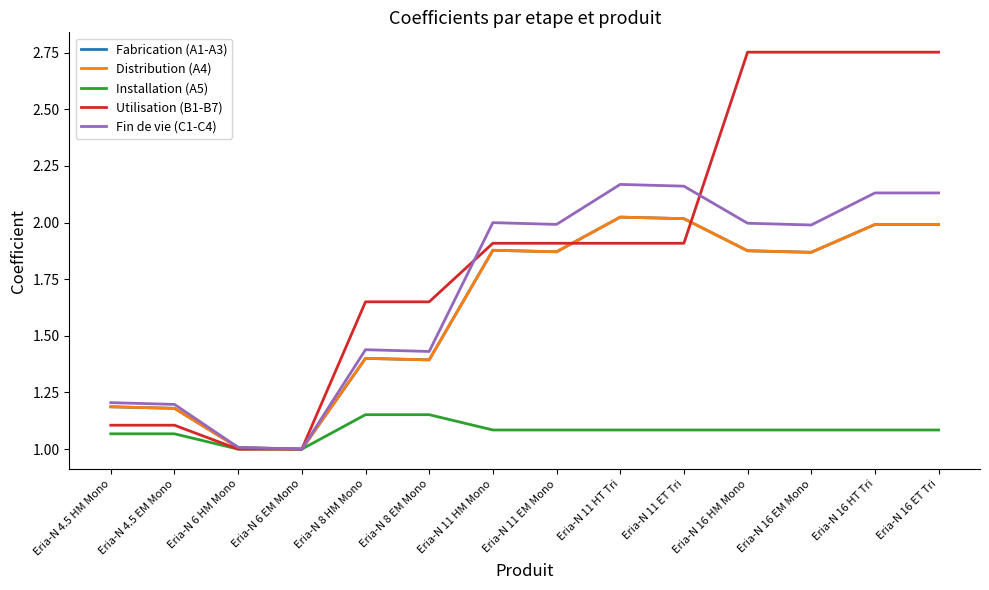

True or false: Fin de vie (C1-C4) has a value of 1.2 at Eria-N 4.5 HM Mono.

True